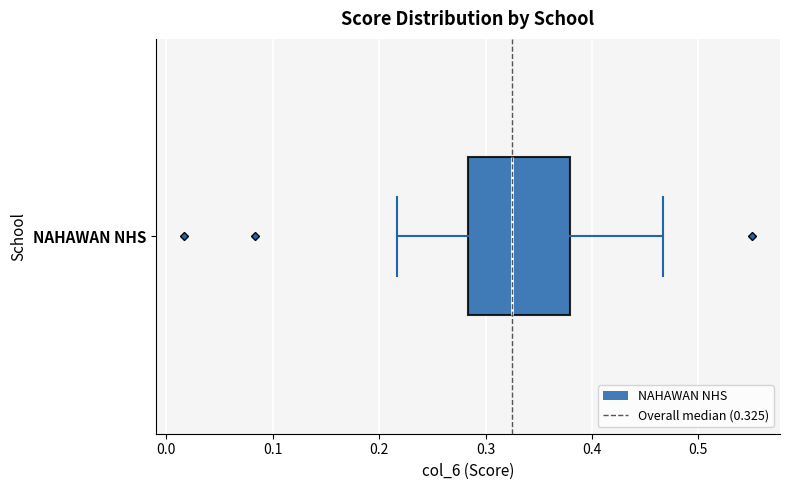

Transcribe this box plot: give where the median line is, the range the box spans, and where the two whiskers end, as read against the x-axis. The values are not printed on the chart, so give them approximately, as read against the axis.

median 0.33, box 0.28 to 0.38, whiskers 0.22 to 0.47